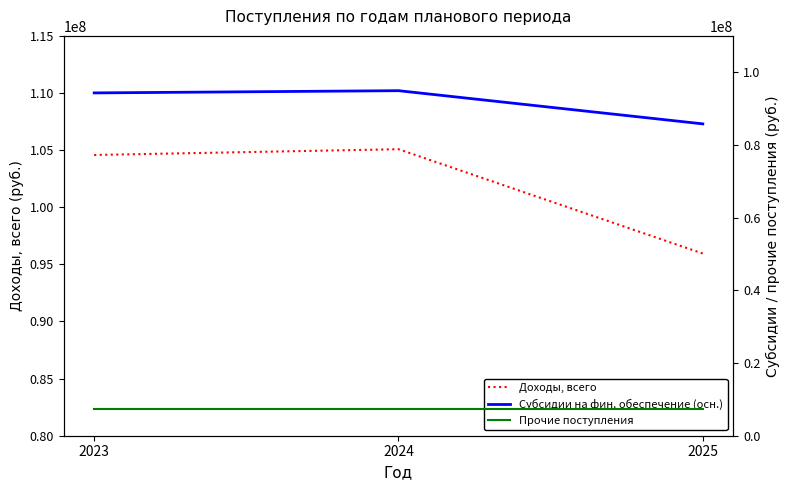

Reading right to left, transcribe all the data shown in this chart.

Доходы, всего: 2025=95949800	2024=105080300	2023=104575300
Субсидии на фин. обеспечение (осн.): 2025=85795300	2024=94925800	2023=94312800
Прочие поступления: 2025=7228100	2024=7228100	2023=7228100